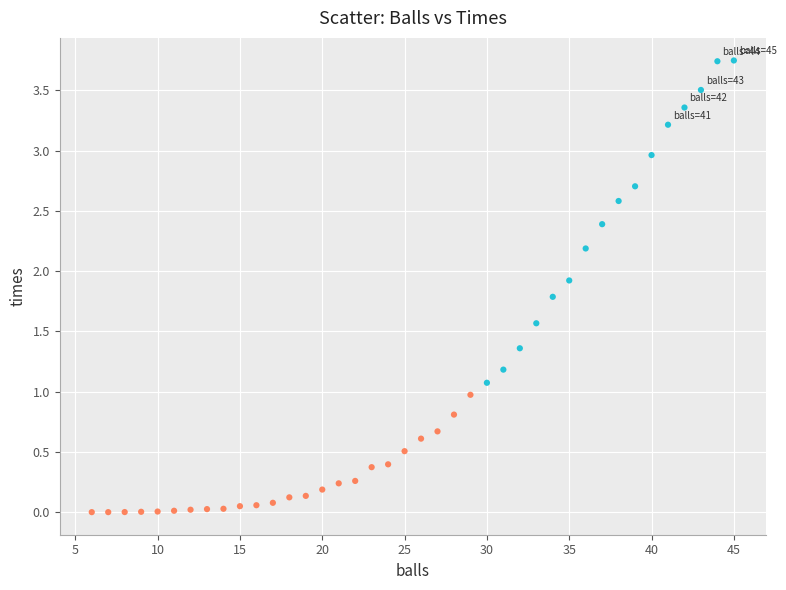

What is the range of X values (max minus min)?

39.0